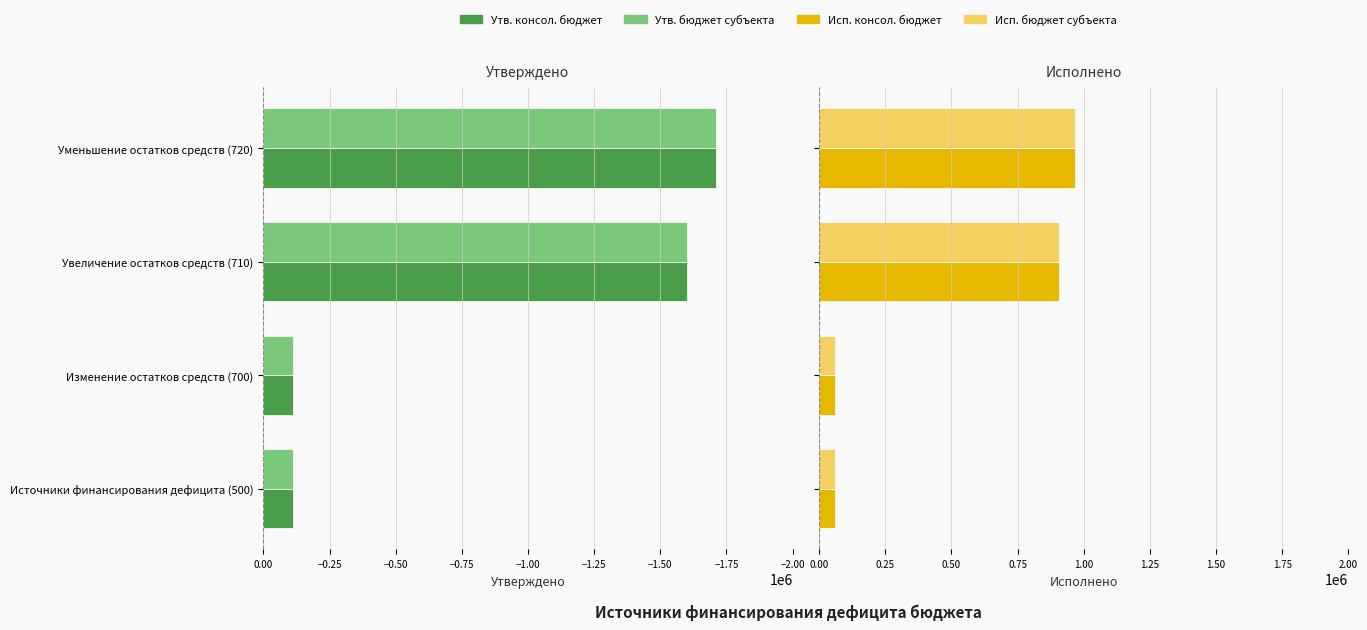

Count the number of categories in the chart.

4